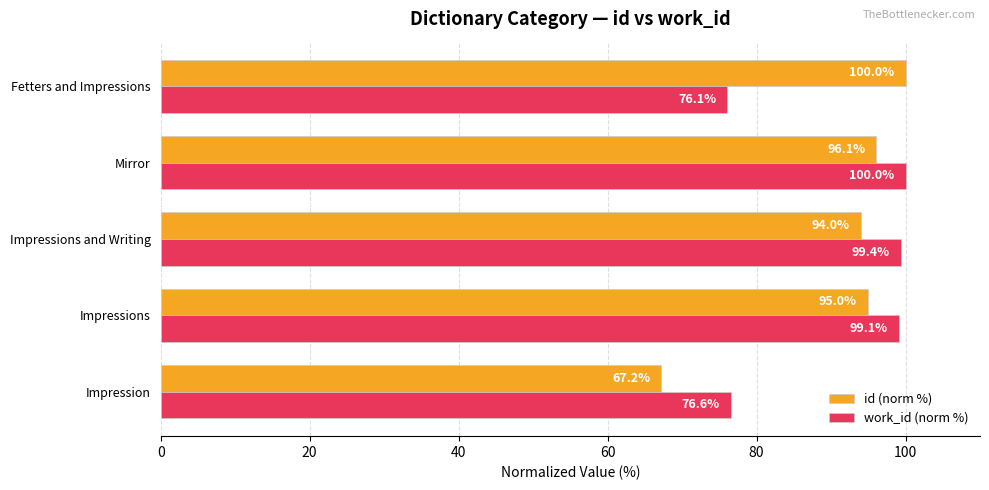

What is the sum of the id (norm %) values at Impression and Impressions?

162.2